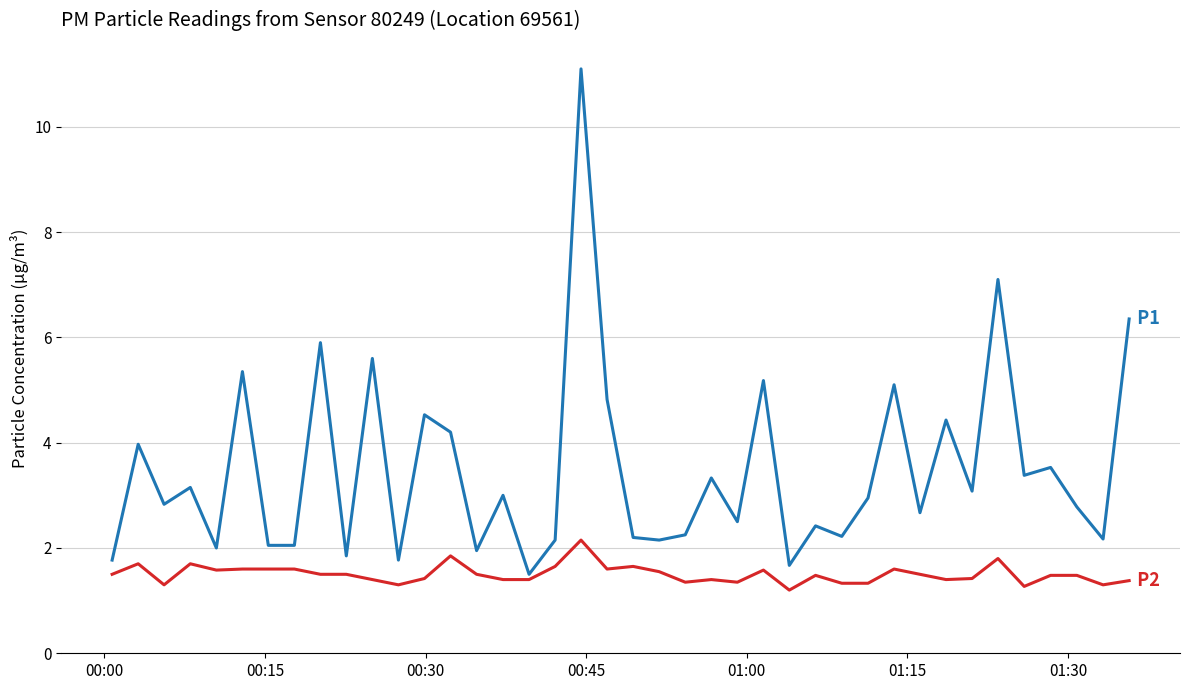

What is the smallest value displayed?

1.2